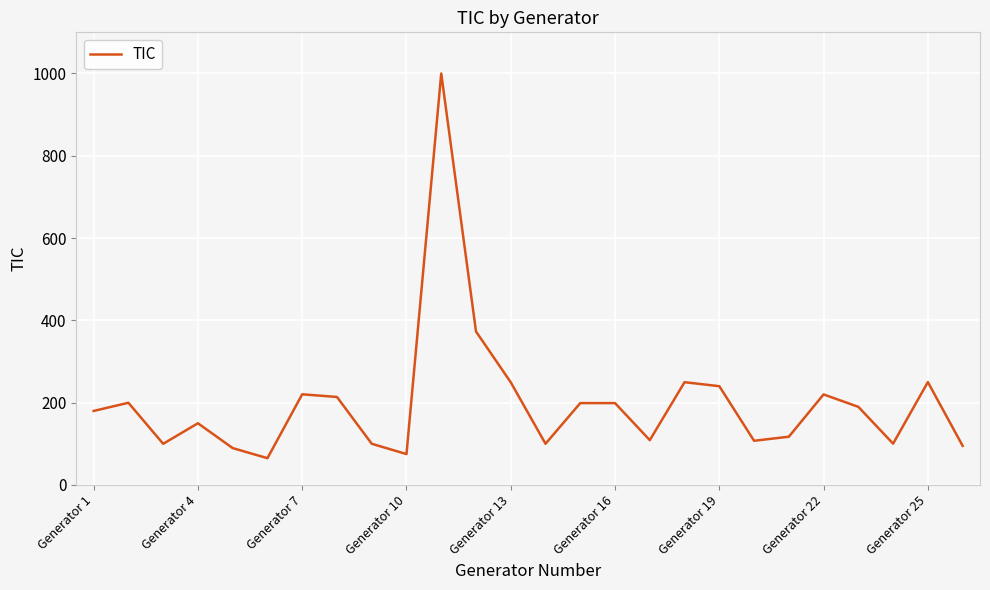

What is the maximum value shown in the chart?

999.8